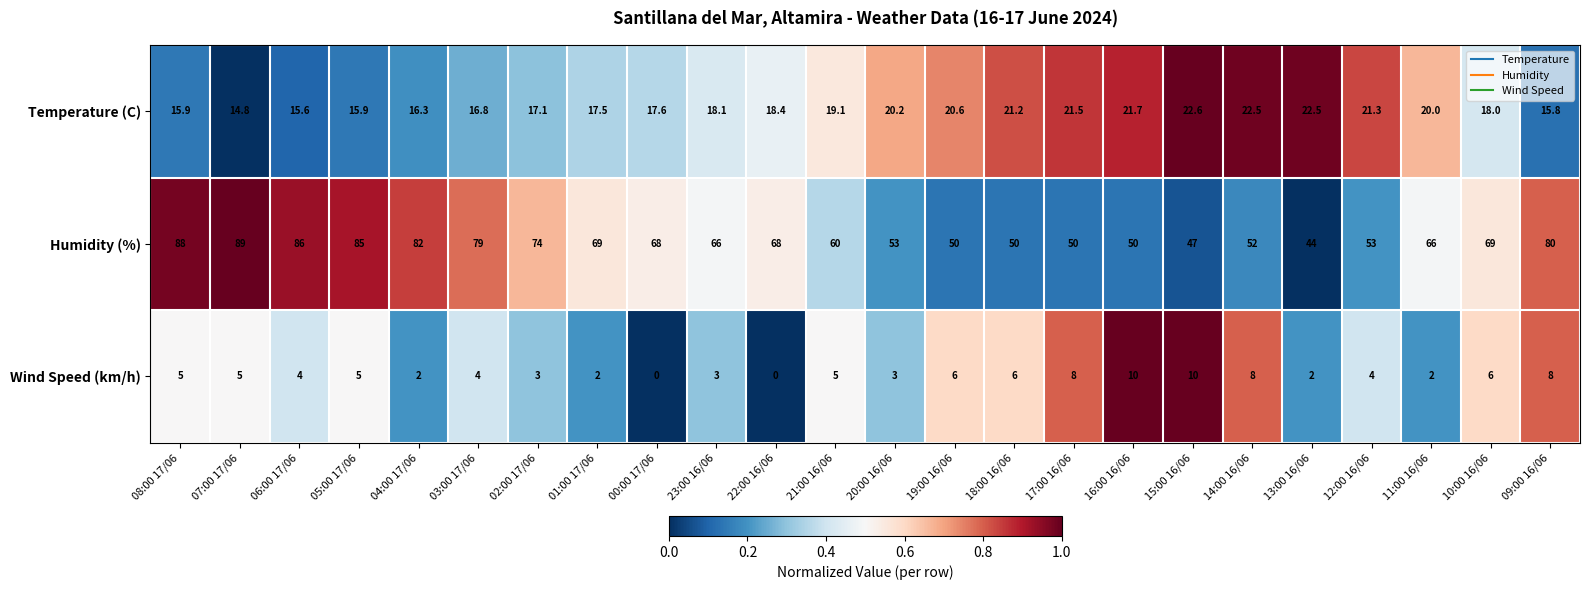

What is the maximum value for Temperature (C)?

22.6